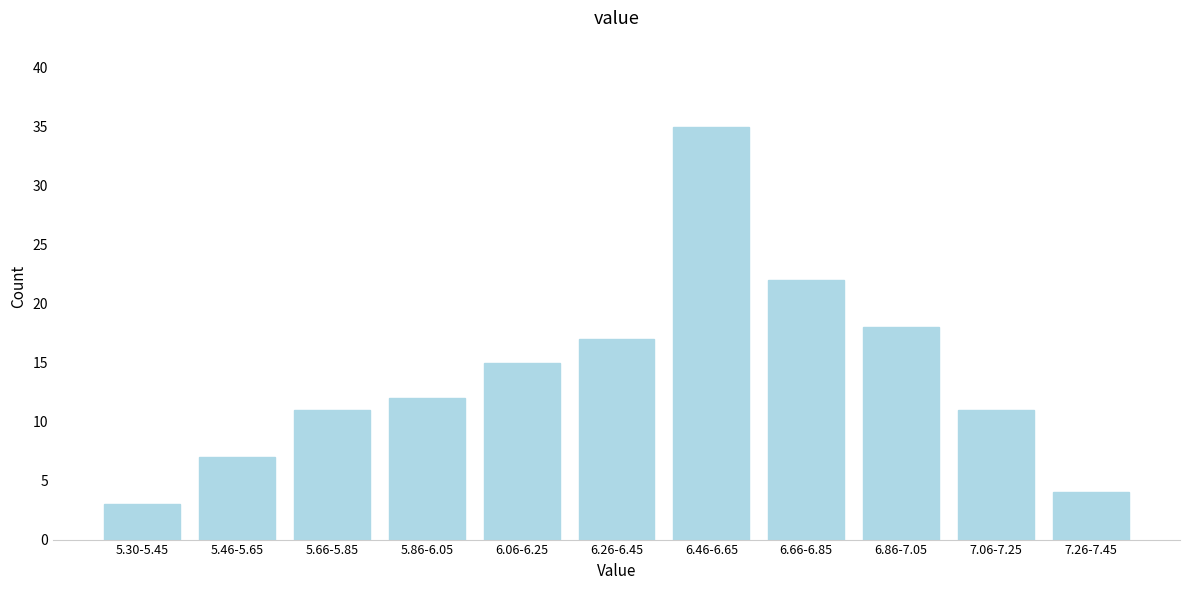

Reading left to right, extract all data points from this chart.

3	7	11	12	15	17	35	22	18	11	4